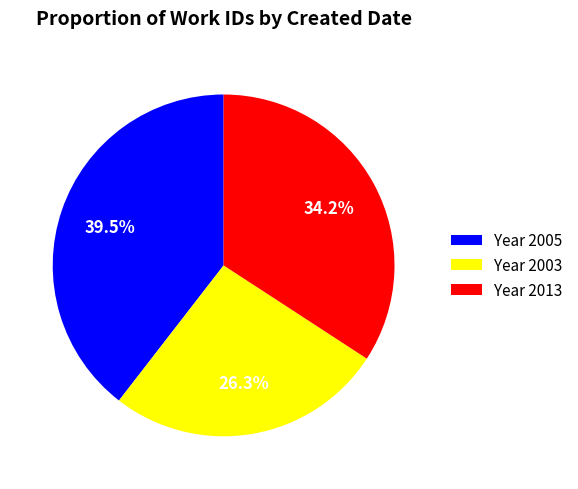

Is Year 2005 the majority of the pie?

No